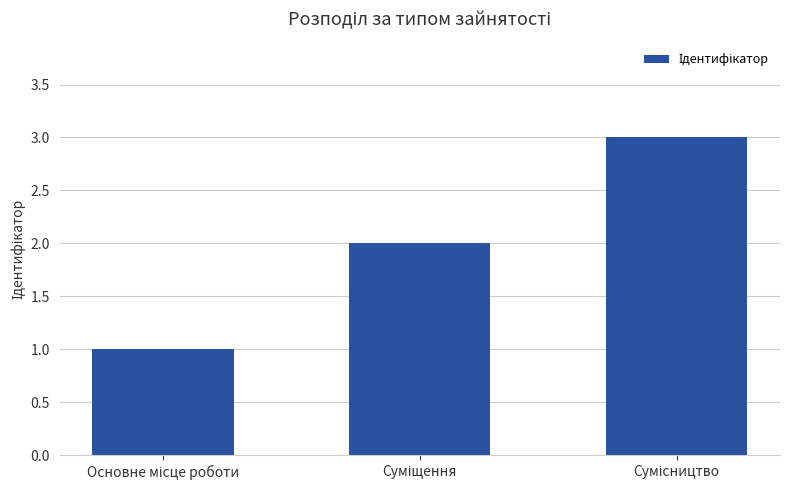

What is the average value?

2